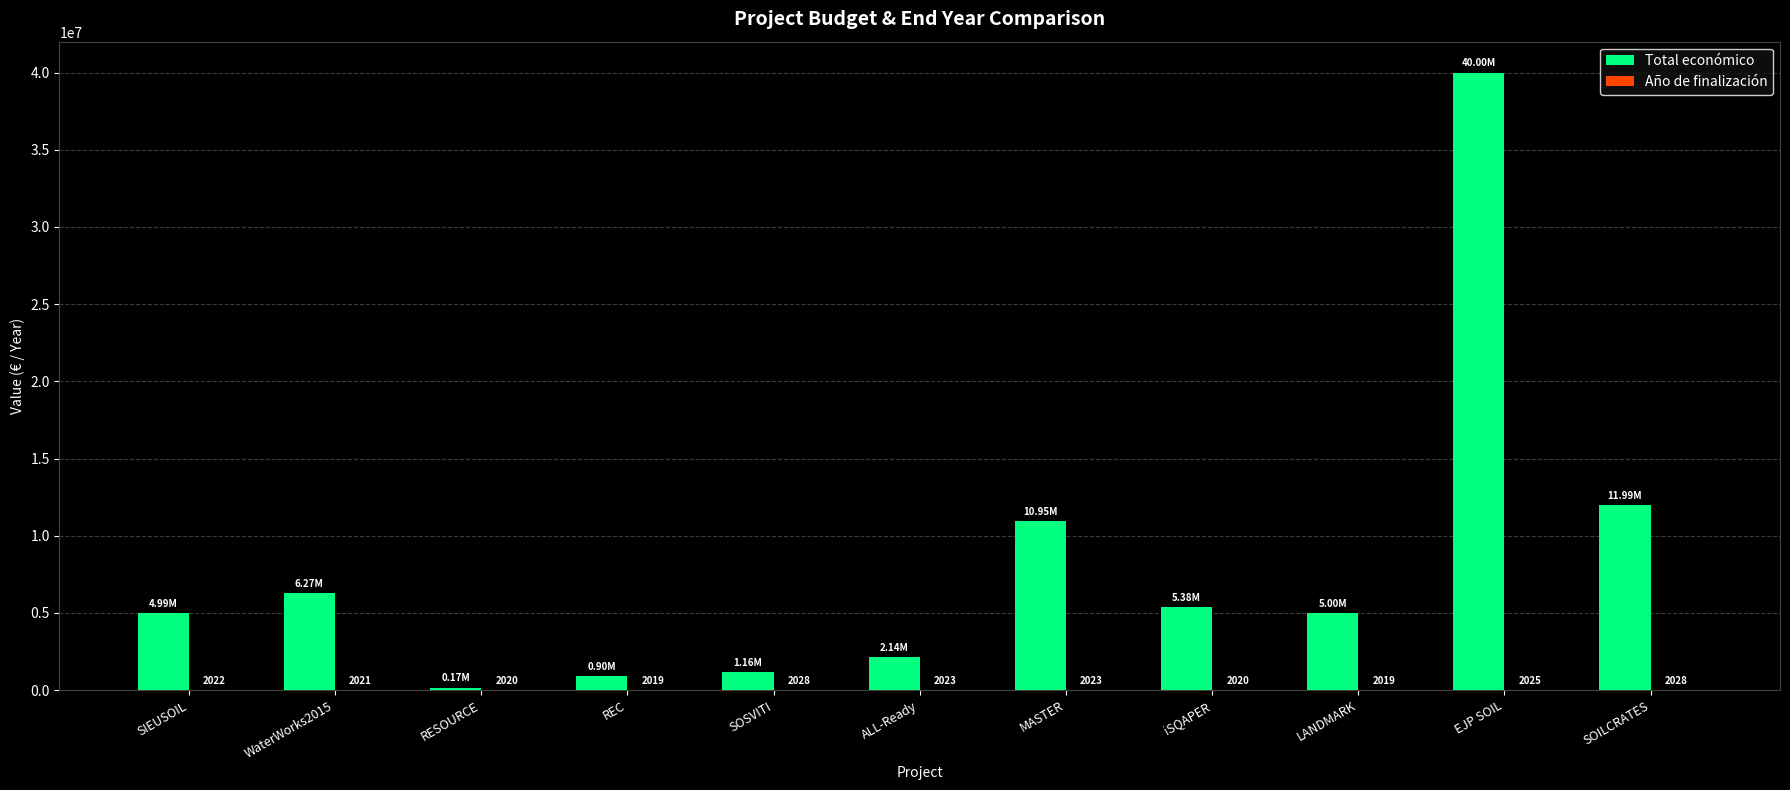

At which label does Total económico reach its peak?

EJP SOIL